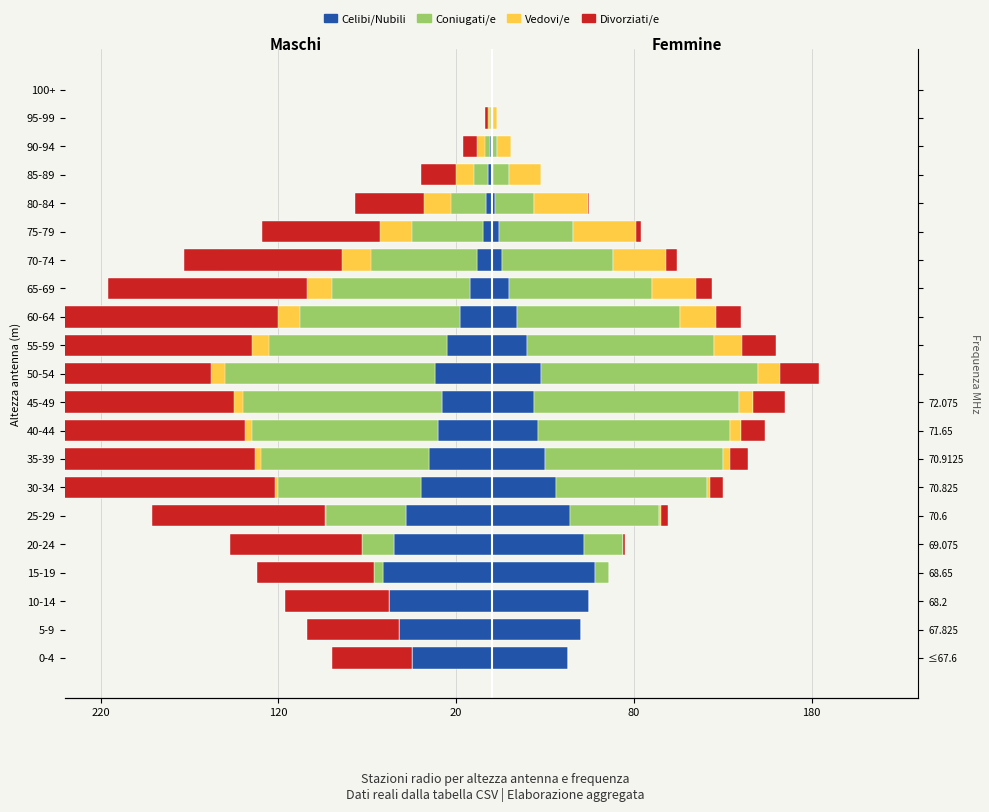

How many data points in Celibi/Nubili are less than -28?

10